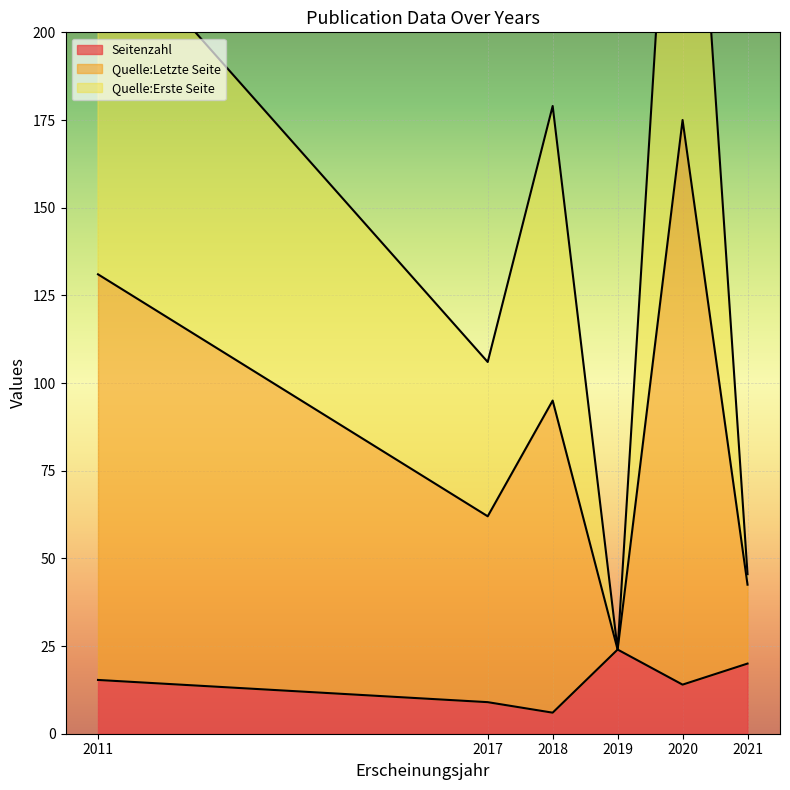

How many lines are shown in the chart?

3